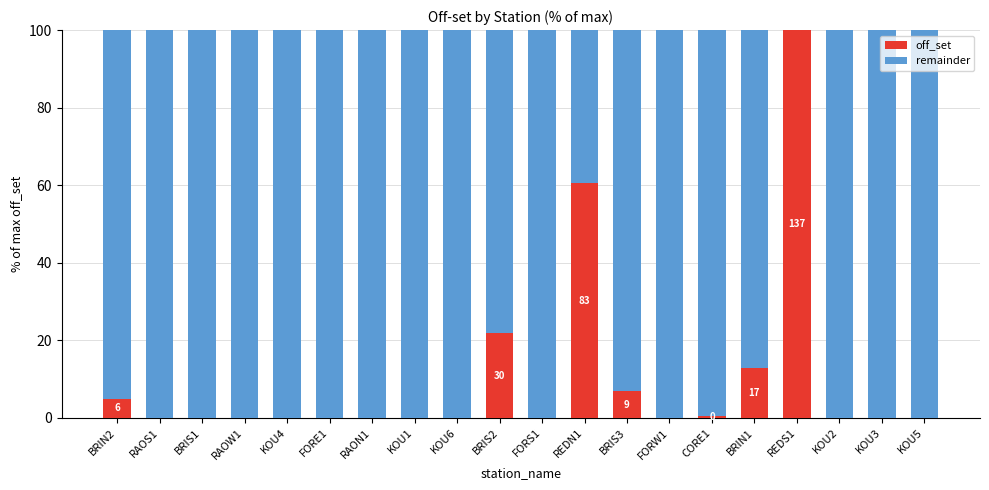

What is the total value across all series at FORS1?

100.0